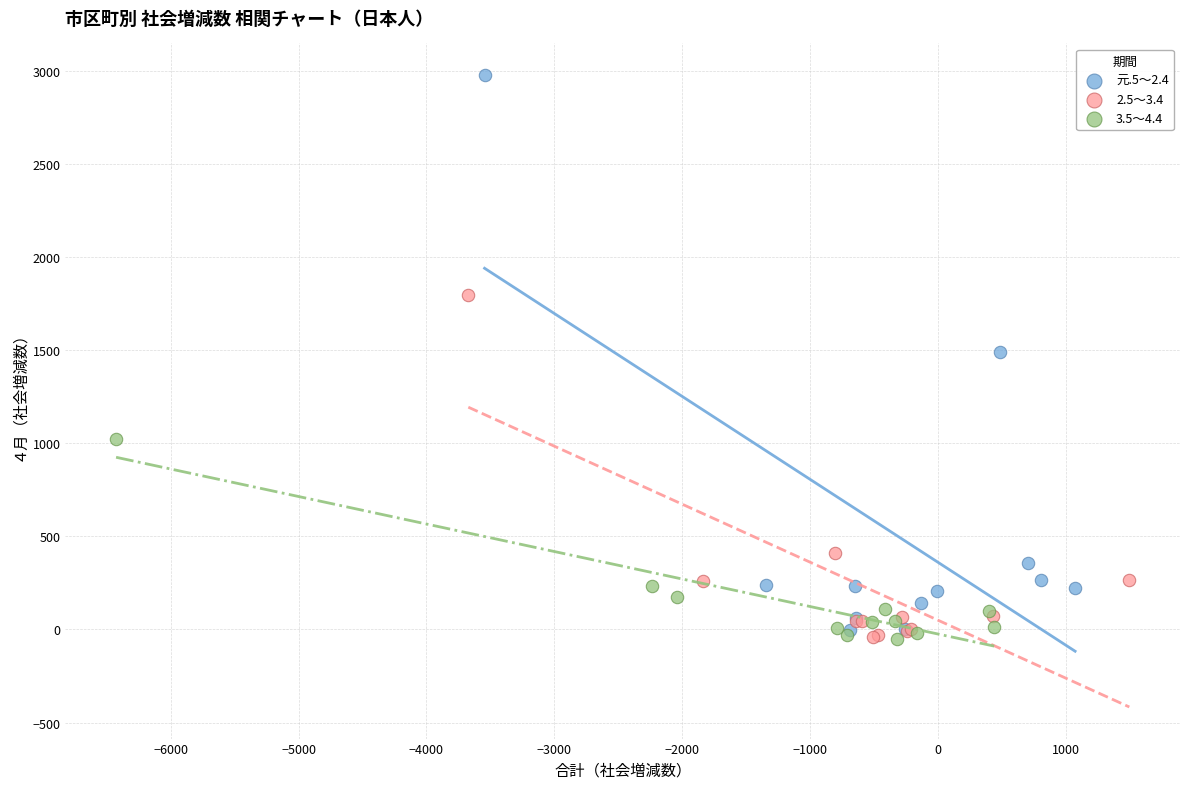

Which series has the largest Y range (max minus min)?

元.5～2.4